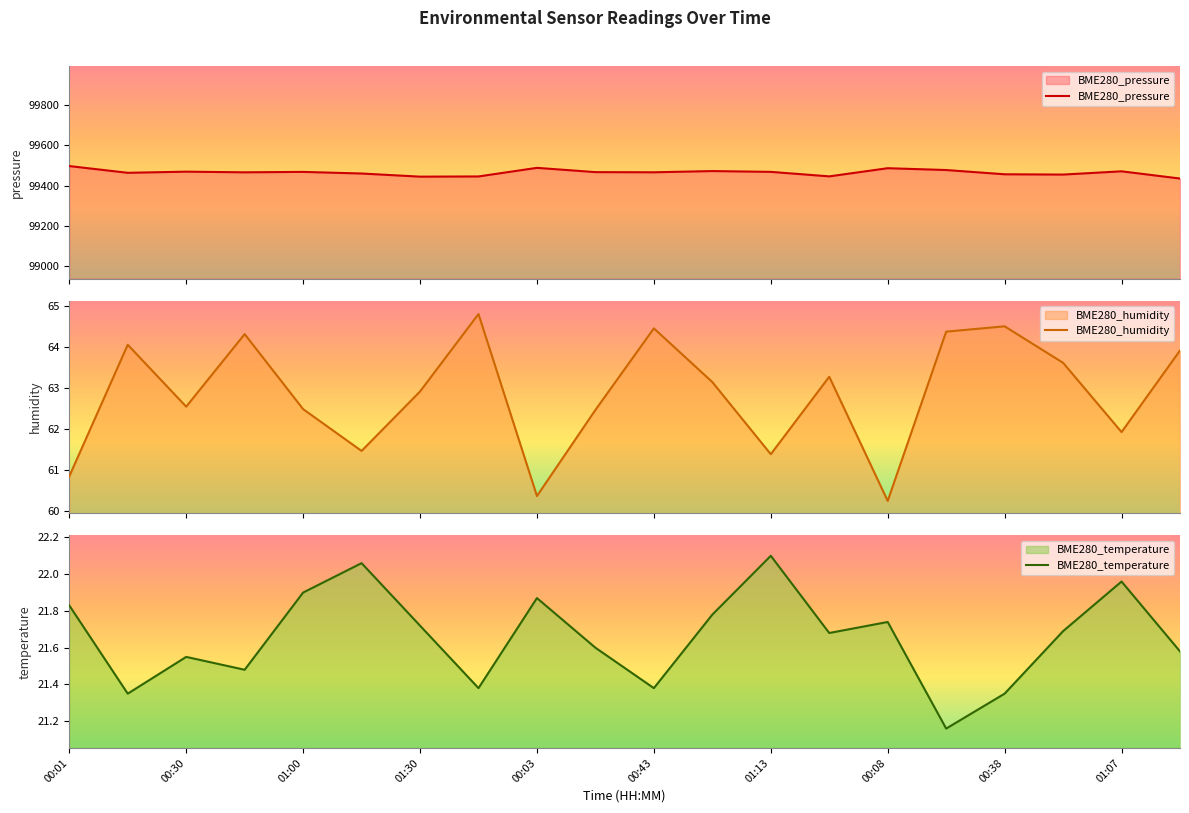

What is the highest value of the BME280_pressure series?

99497.5